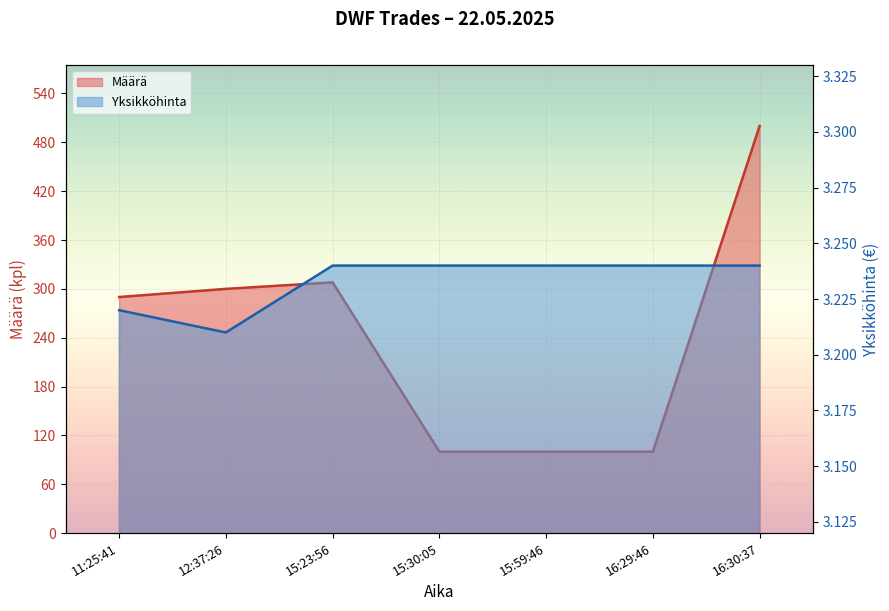

What value does the Yksikköhinta series have at 12:37:26?

3.2